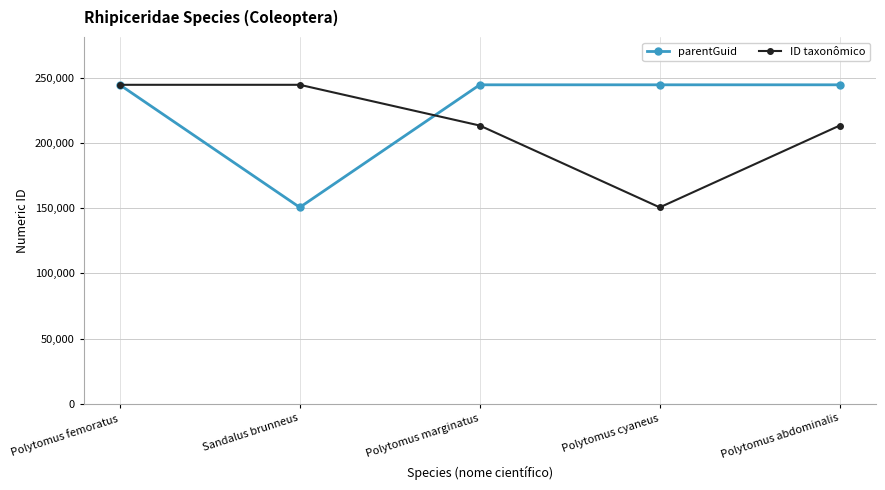

What is the difference between the highest and lowest values at Polytomus cyaneus?

93942